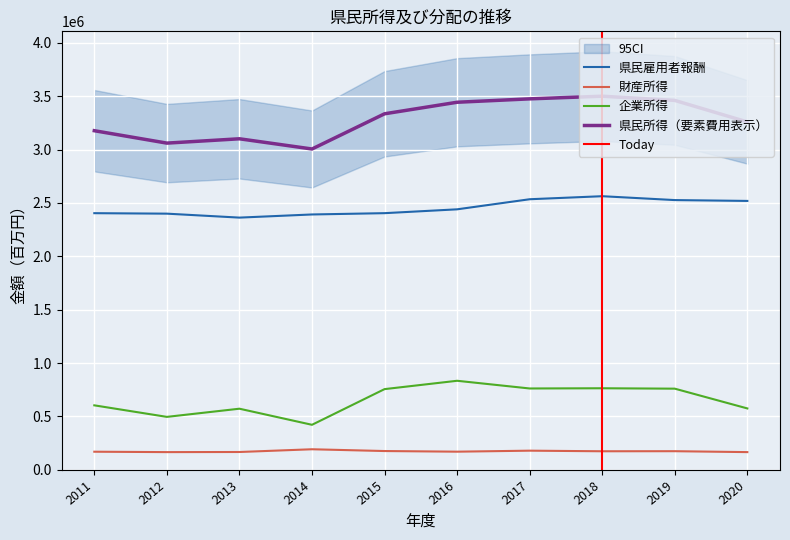

What is the value of the 企業所得 point at the 10th from the left?

574637